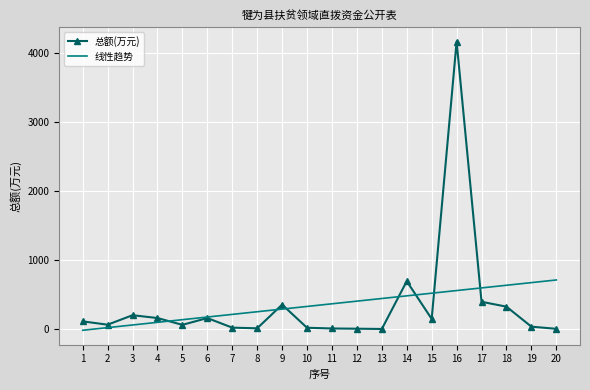

Is the value of 线性趋势 at 17 greater than the value of 总额(万元) at 8?

Yes